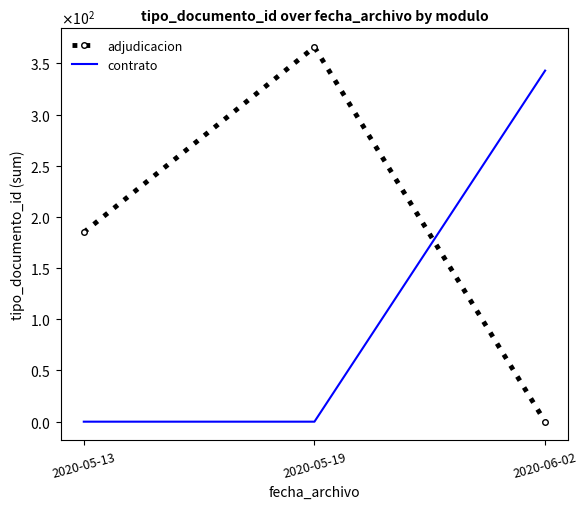

What is the difference between the contrato values at 2020-06-02 and 2020-05-13?

343